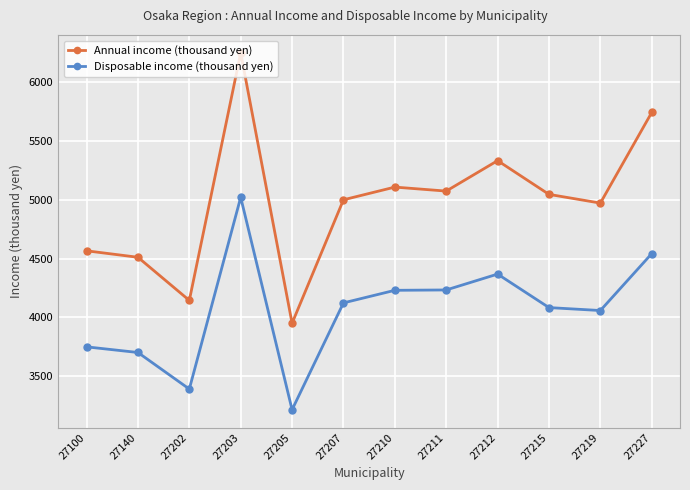

True or false: Annual income (thousand yen) and Disposable income (thousand yen) cross at least once.

False